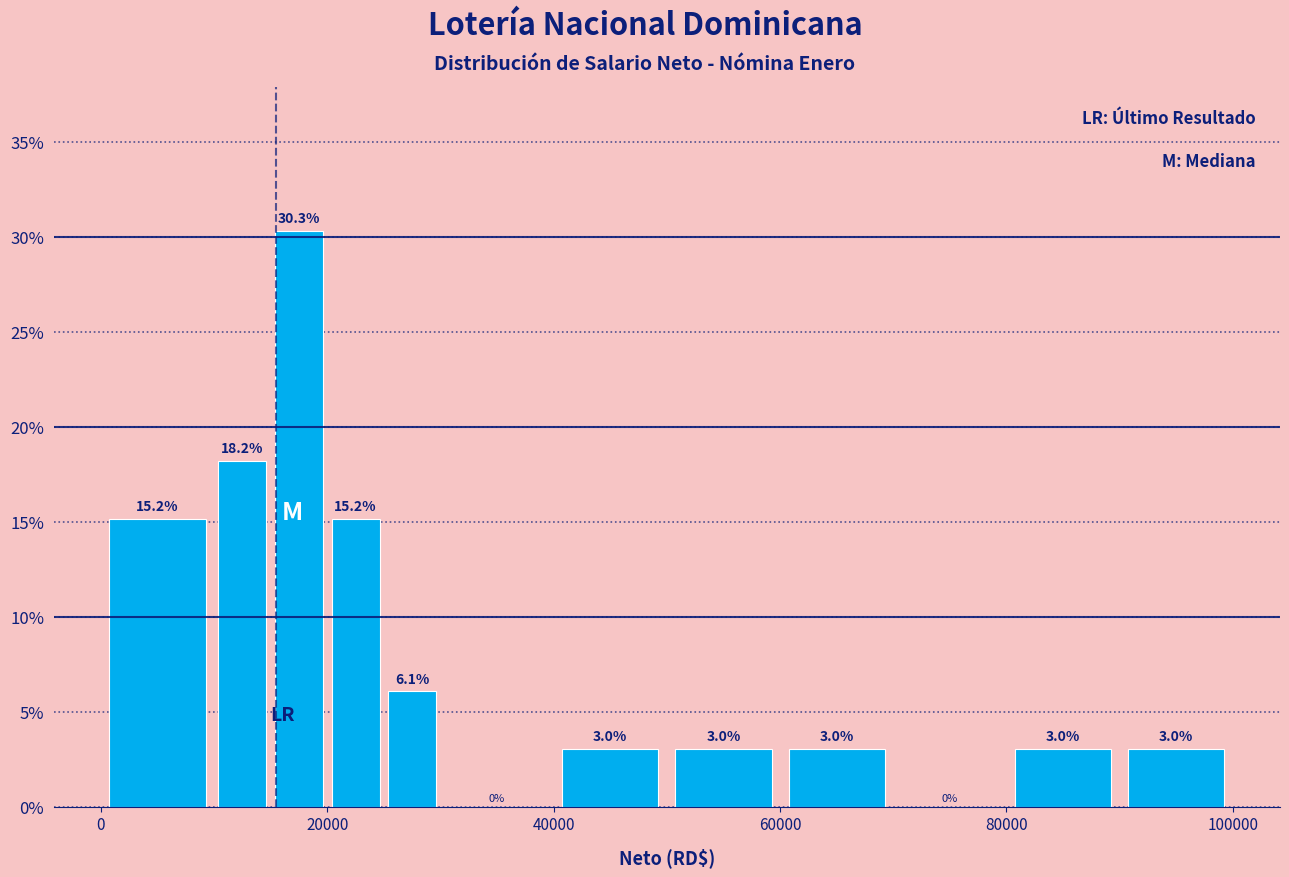

Read against the x-axis, roughly where is the centre of the tallest bar?

18000